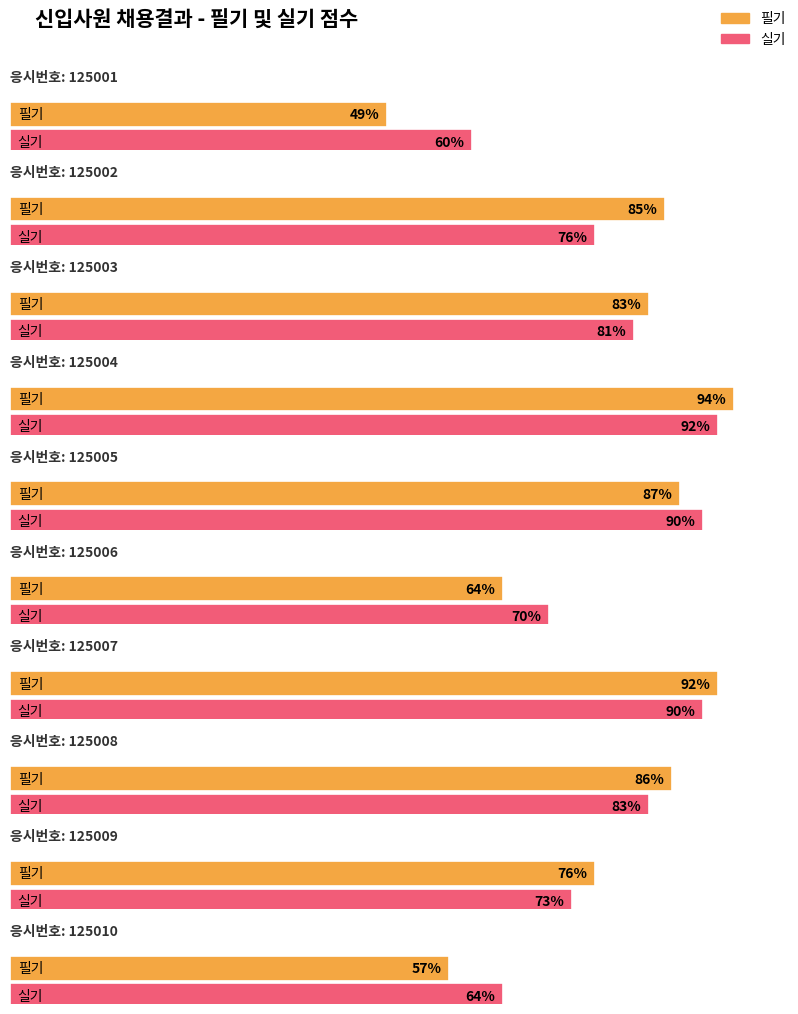

Reading left to right, extract all data points from this chart.

필기: 49	85	83	94	87	64	92	86	76	57
실기: 60	76	81	92	90	70	90	83	73	64